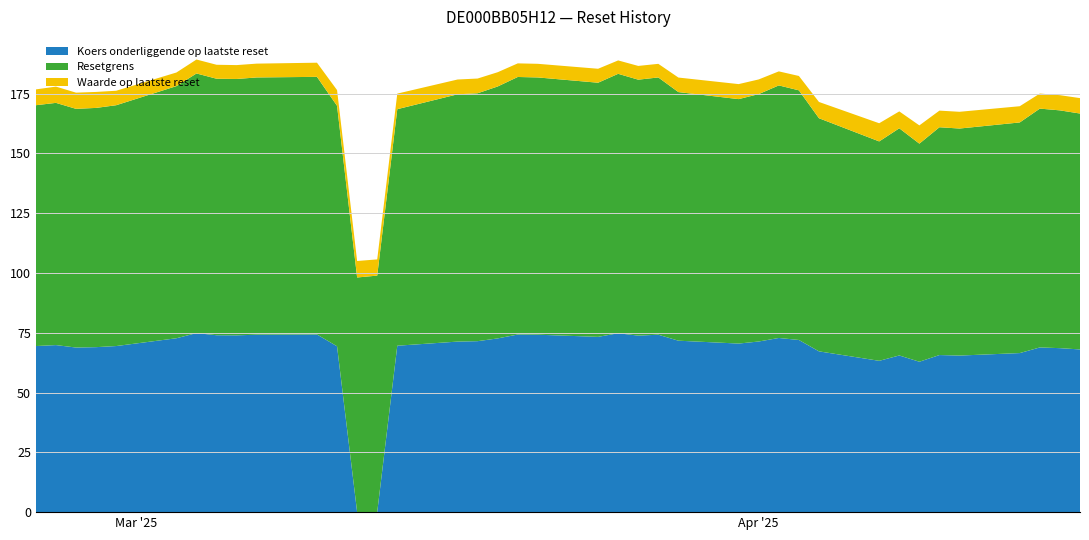

What is the highest value of the Koers onderliggende op laatste reset series?

74.9